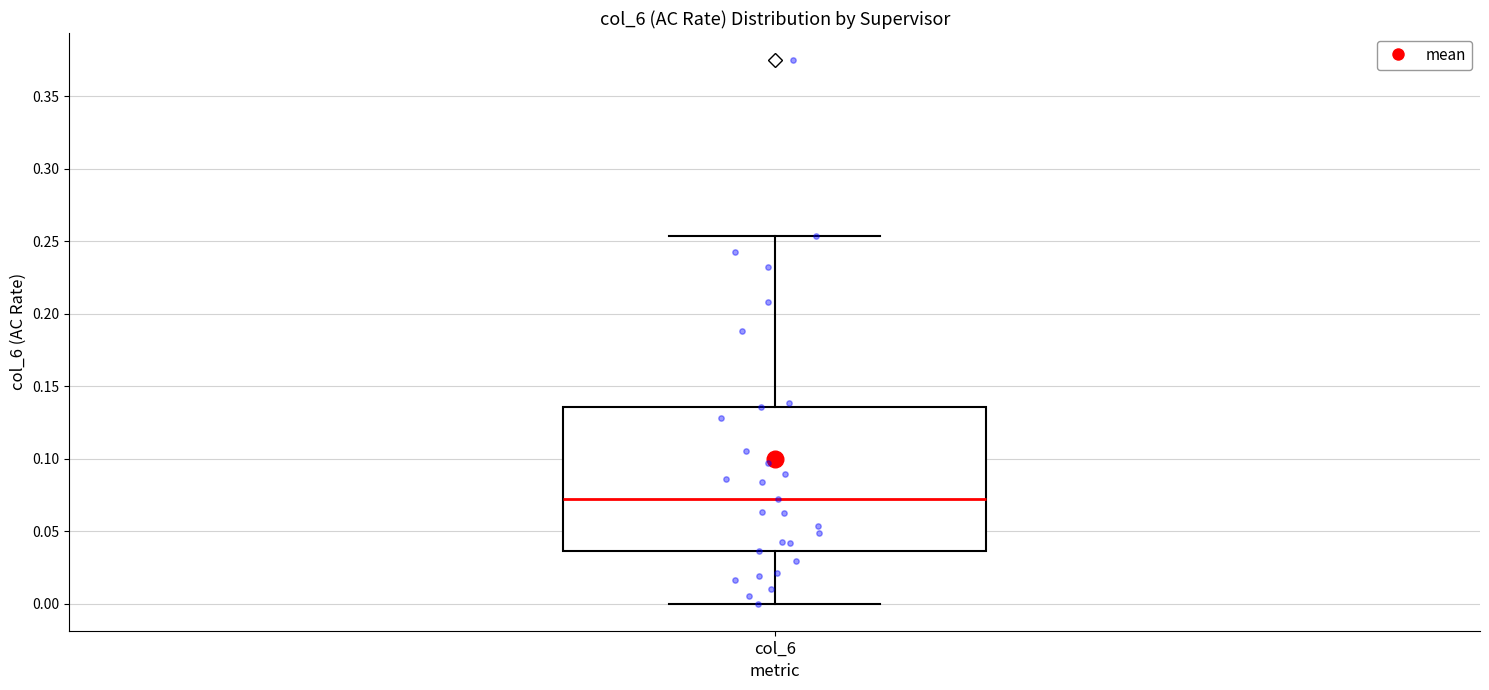

Transcribe this box plot: give where the median line is, the range the box spans, and where the two whiskers end, as read against the y-axis. The values are not printed on the chart, so give them approximately, as read against the axis.

median 0.070, box 0.035 to 0.135, whiskers 0.000 to 0.255